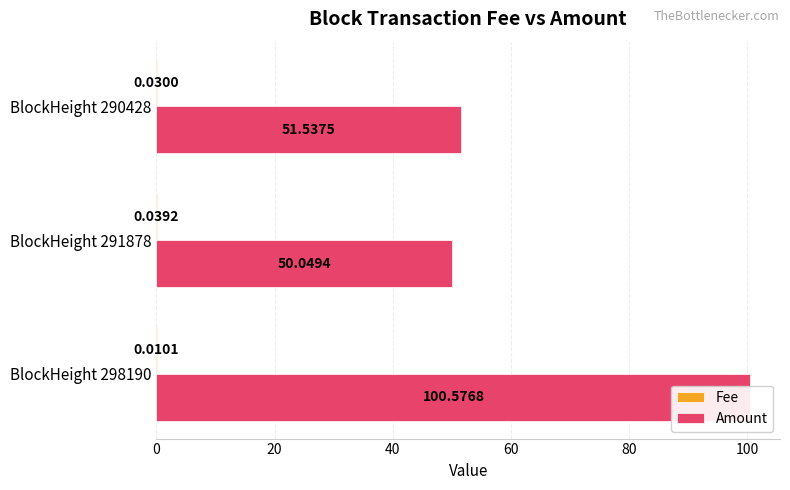

How many series are shown in this chart?

2